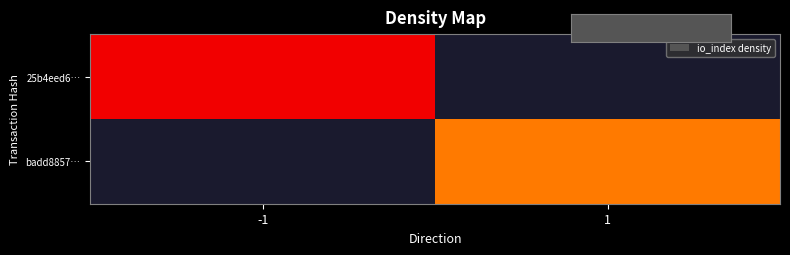

At which category does the chart reach its minimum across all series?

1